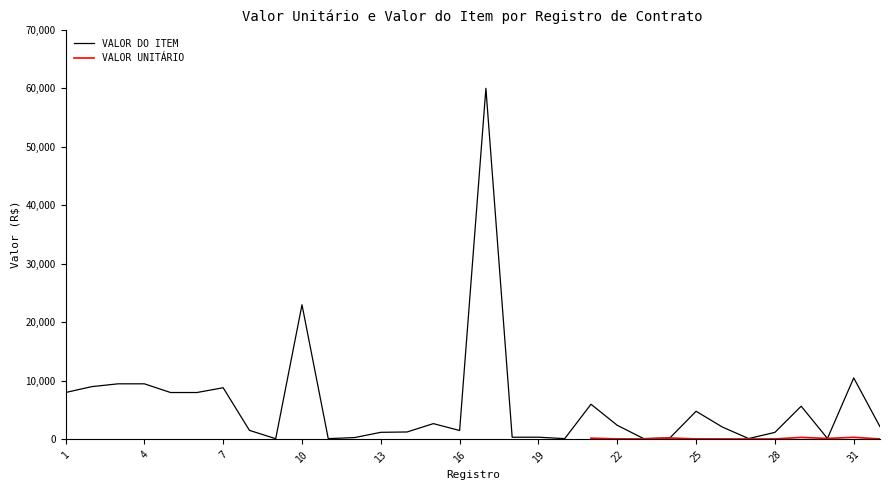

How many interior local peaks (higher than both neighbors) does the data have?

9